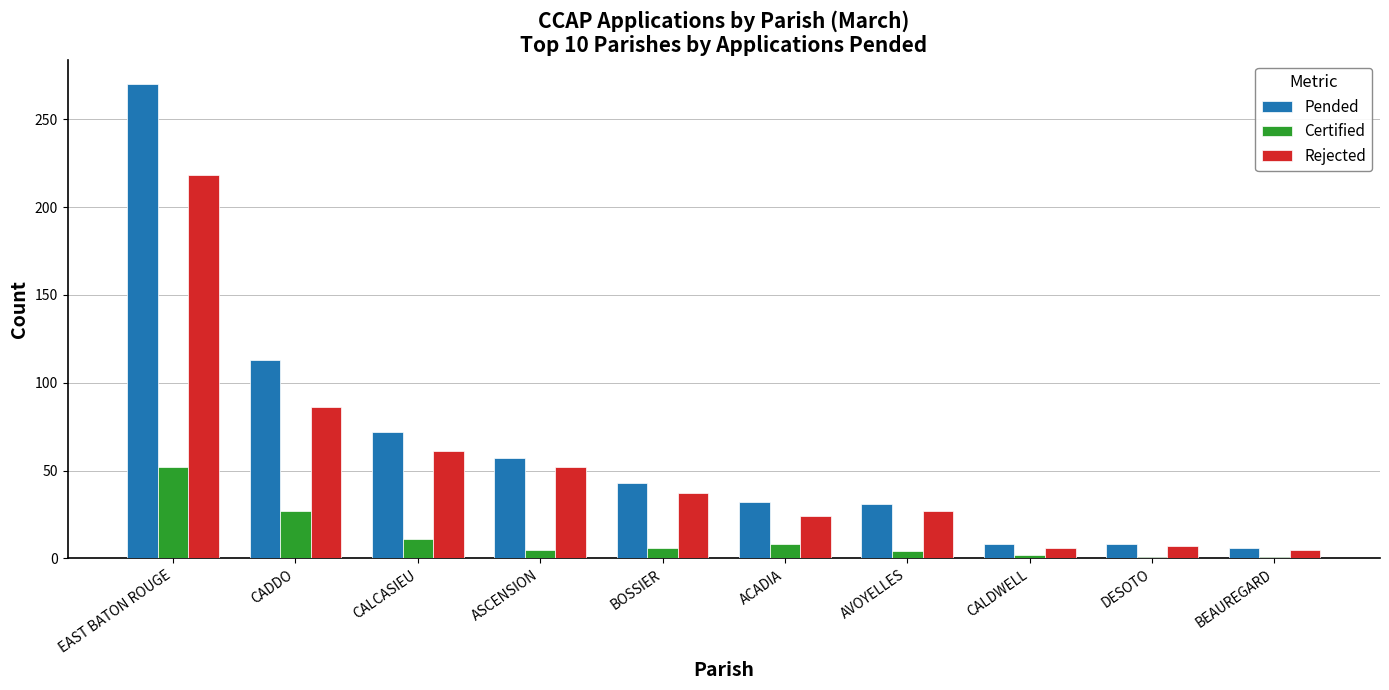

The Rejected series shows 6 at CALDWELL. True or false?

True